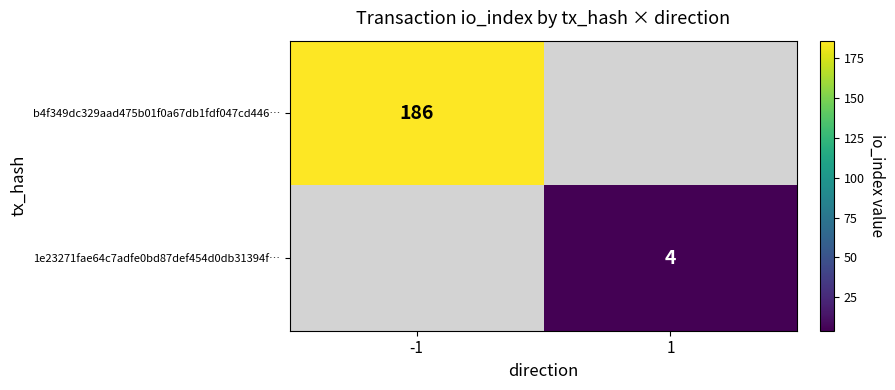

True or false: b4f349dc329aad475b01f0a67db1fdf047cd446… has a value of 186 at -1.

True